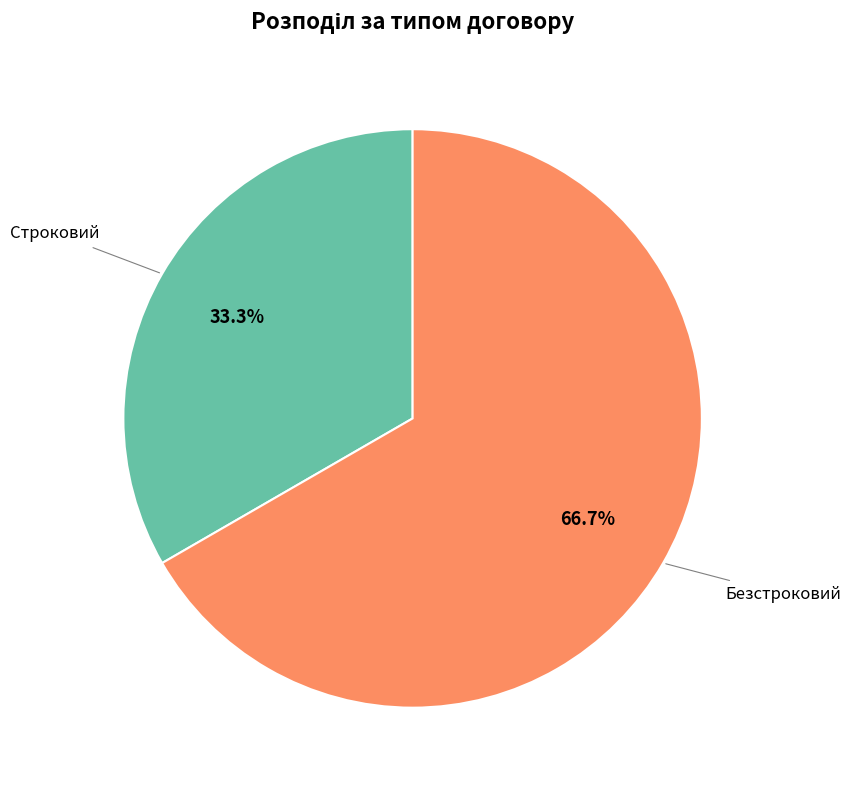

Is there a majority slice in this chart?

Yes